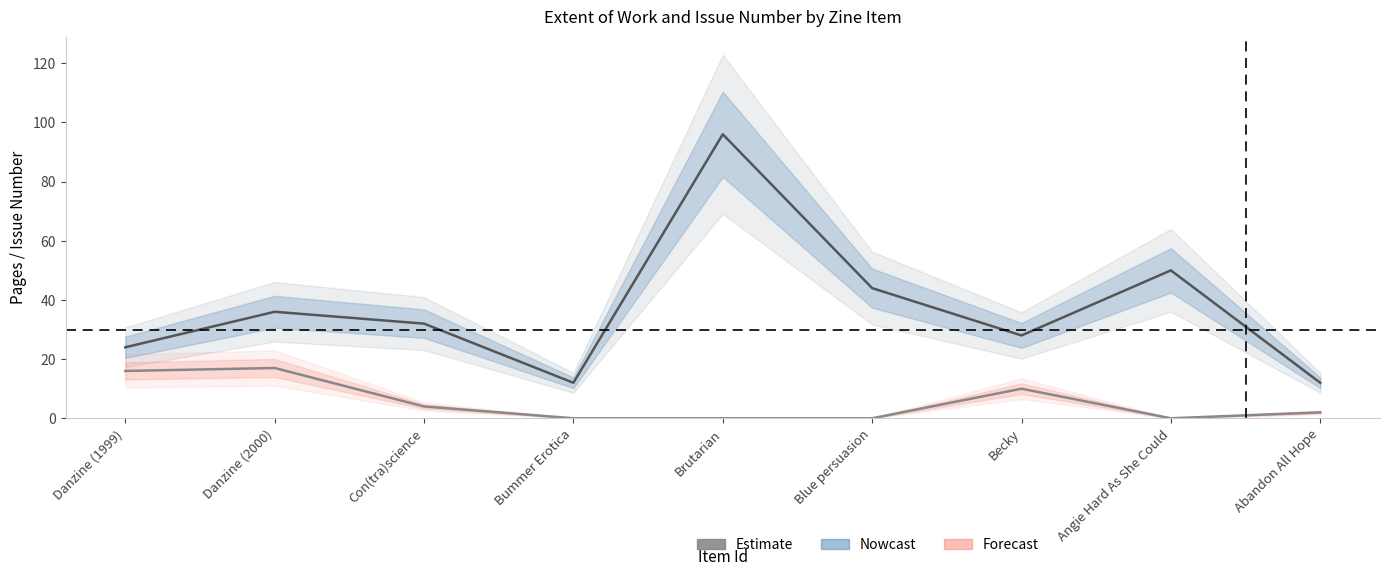

Is the value of Issue at Becky greater than the value of Extent of Work at Brutarian?

No